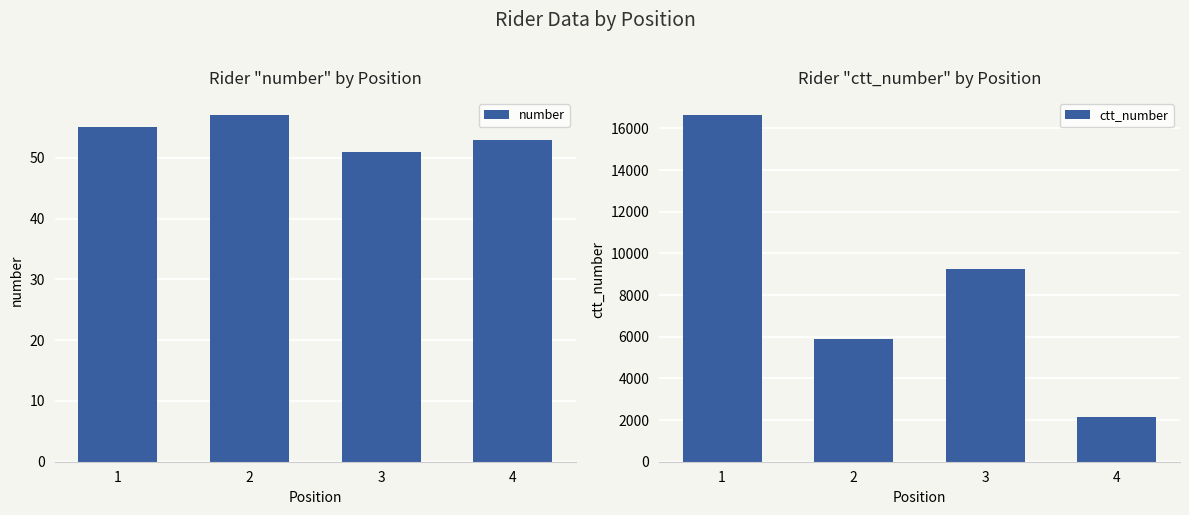

At 4, list the series in order from smallest to largest.

number, ctt_number